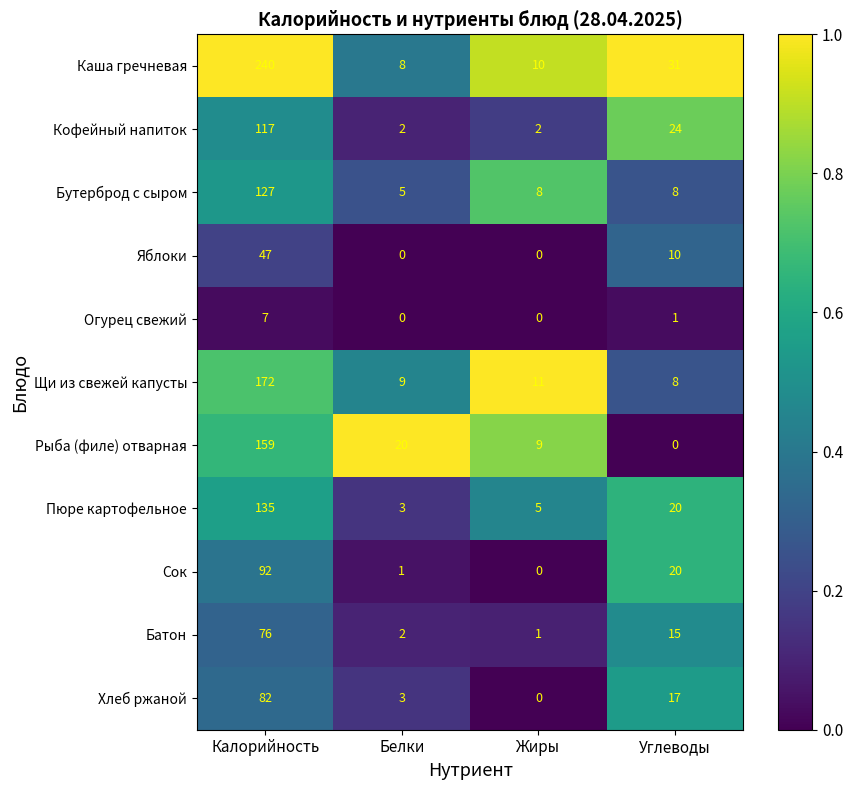

Is it true that Хлеб ржаной equals 17 at Углеводы?

True